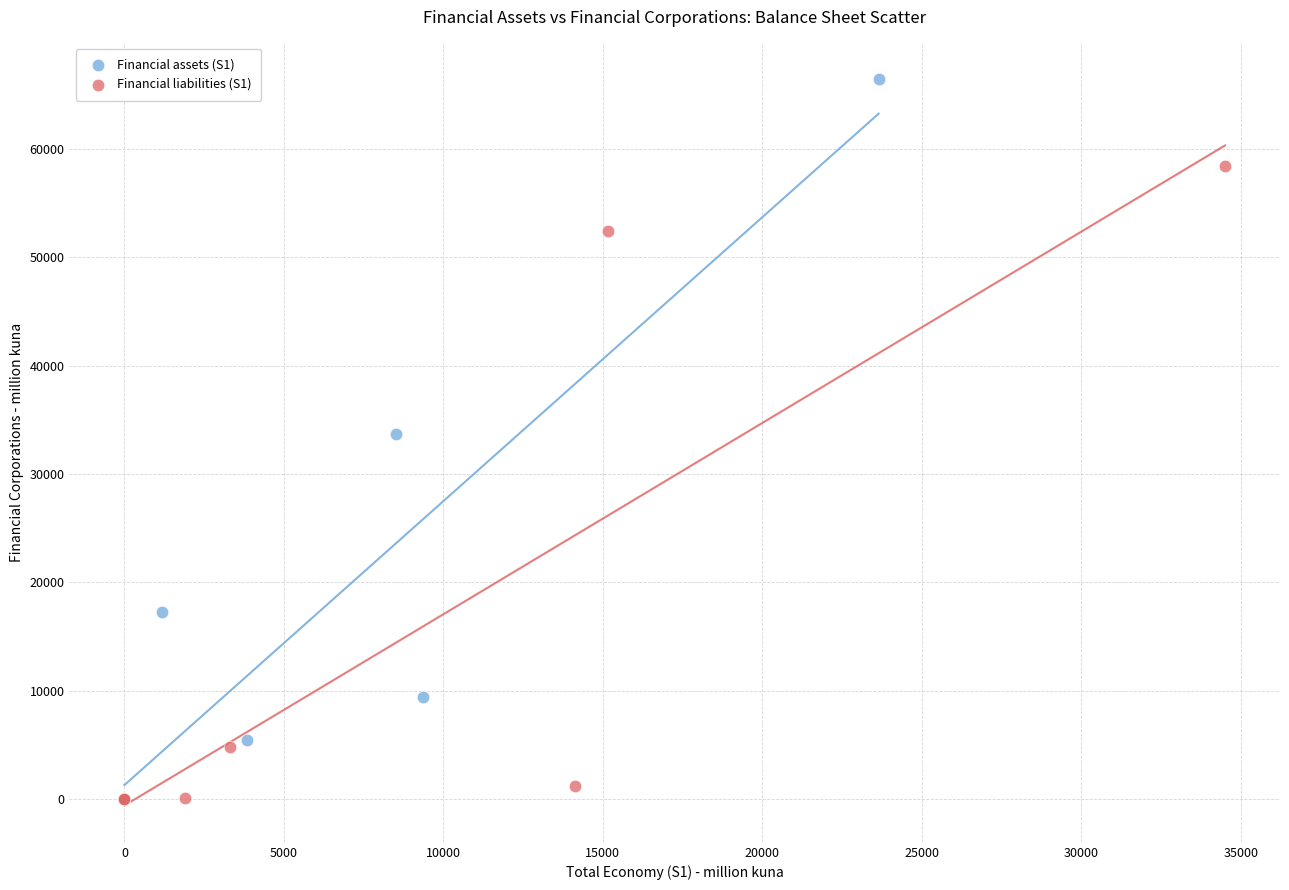

Which series contains the highest Y value?

Financial assets (S1)